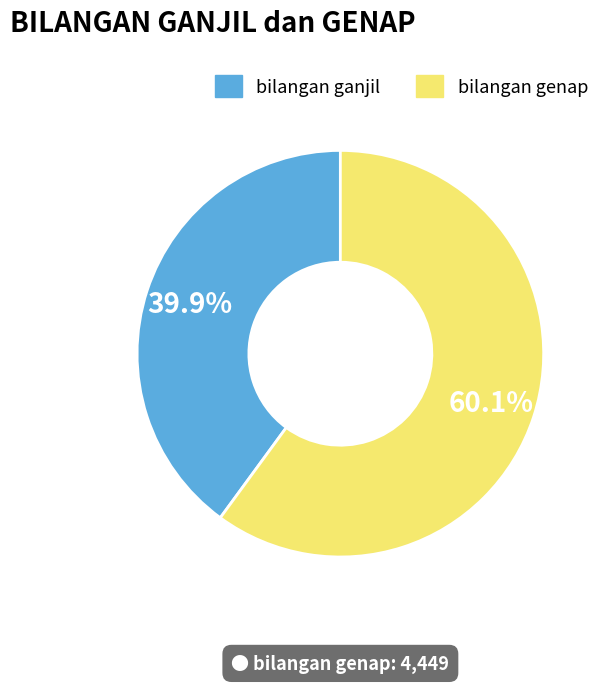

What is the ratio of the value at bilangan genap to the value at bilangan ganjil?

1.5